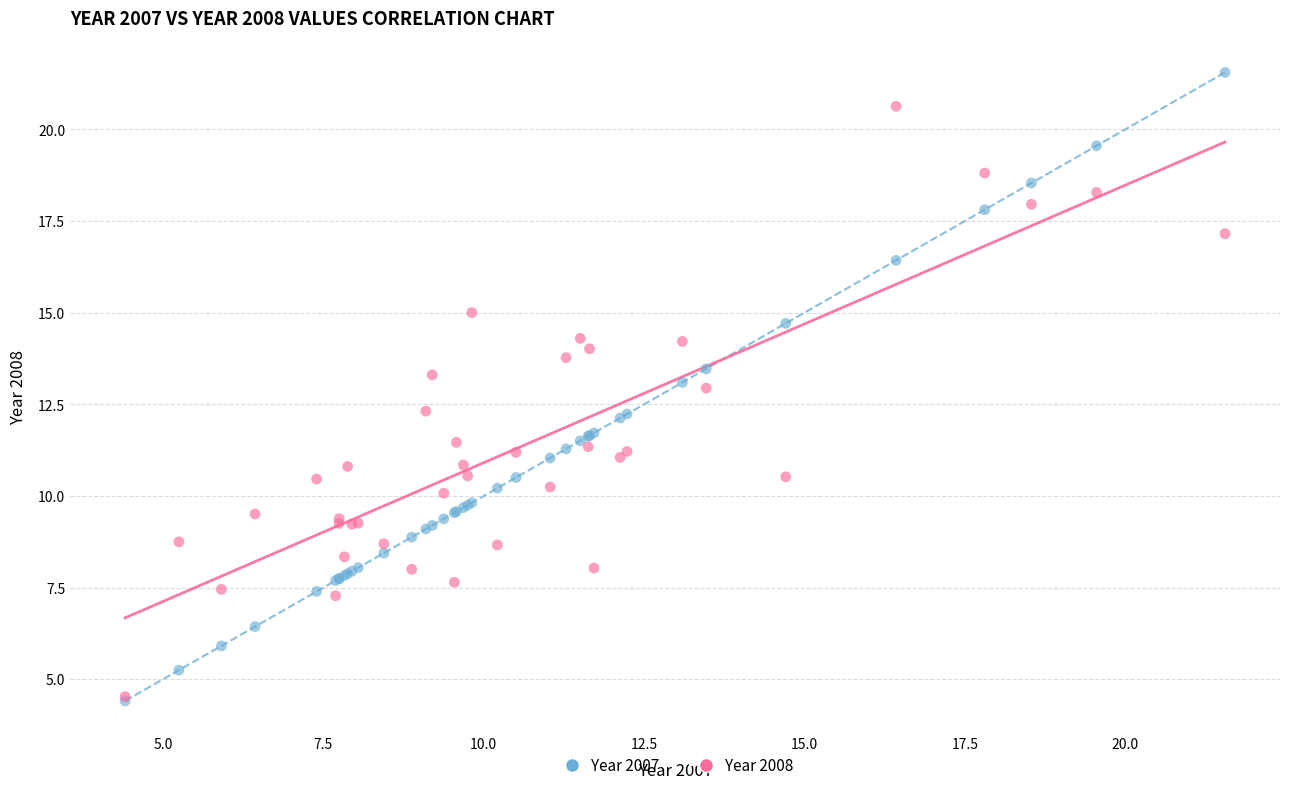

What are all the series names shown in the legend?

Year 2007, Year 2008